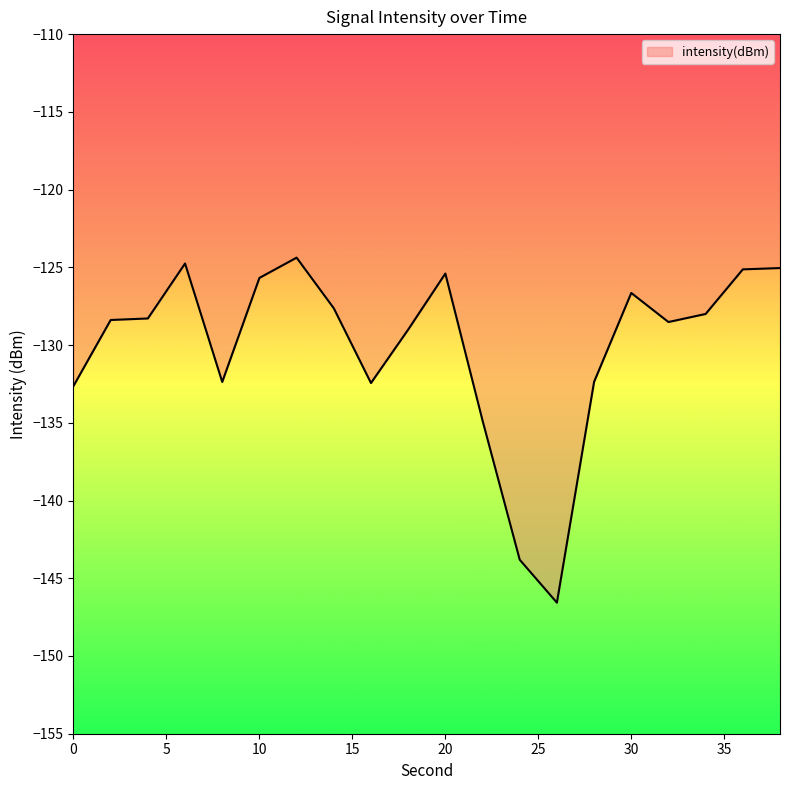

What is the greatest value displayed?

-124.4